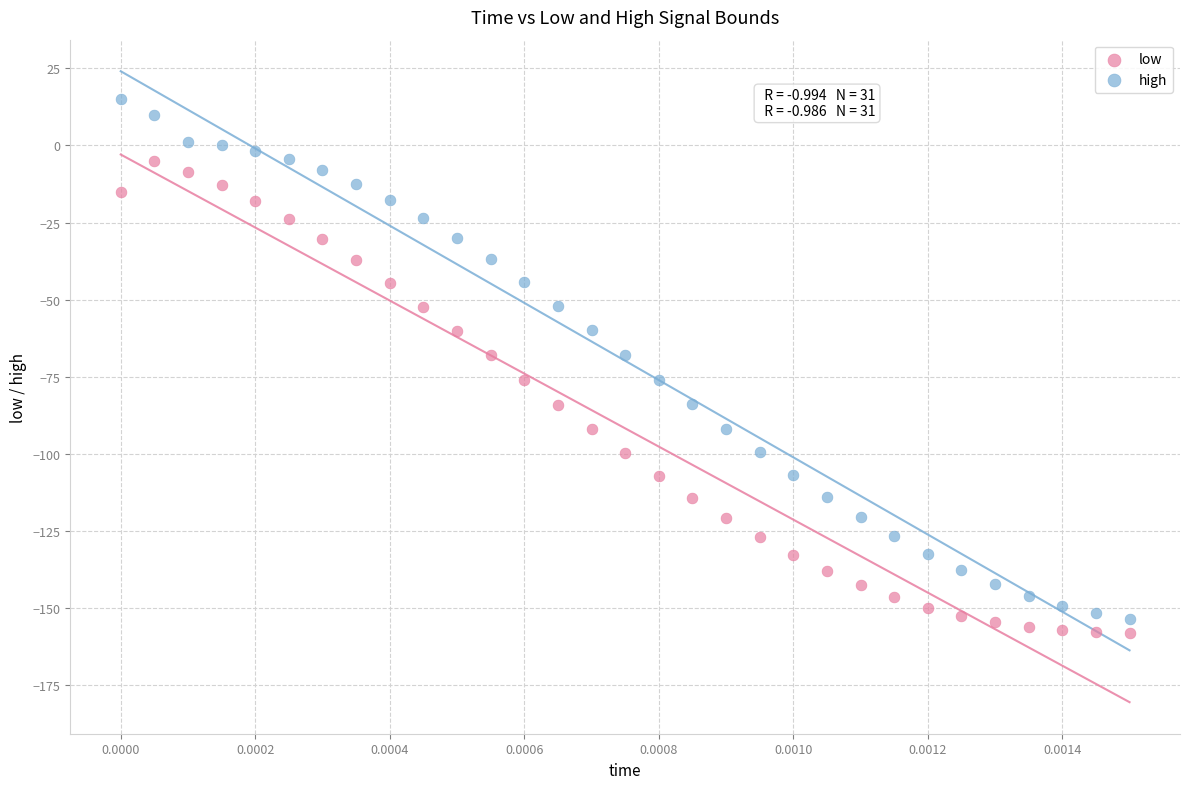

What are all the series names shown in the legend?

low, high